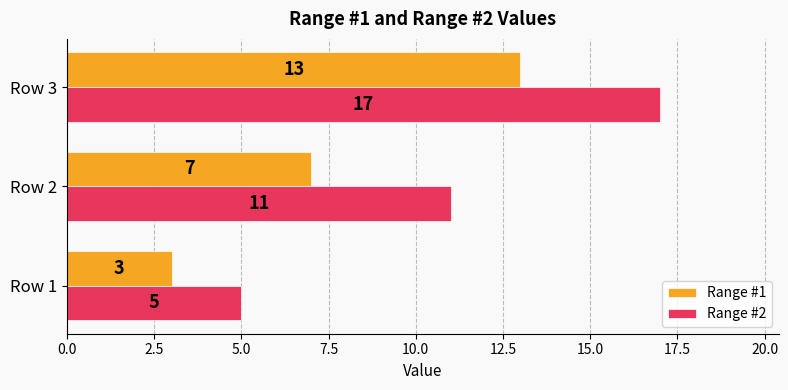

What is the average value of the Range #1 series?

8